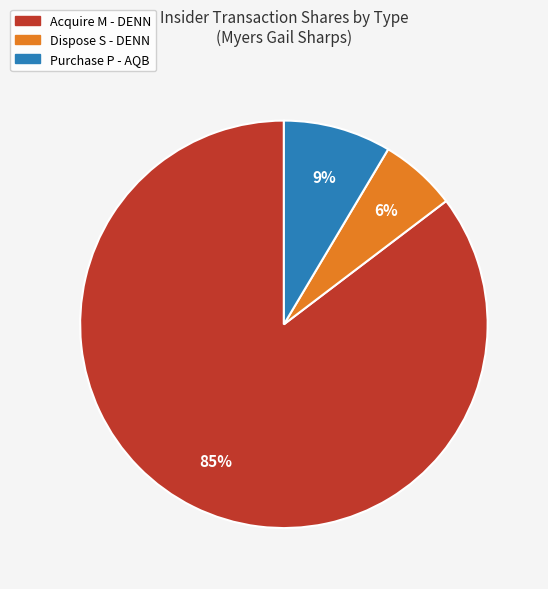

Is there a majority slice in this chart?

Yes